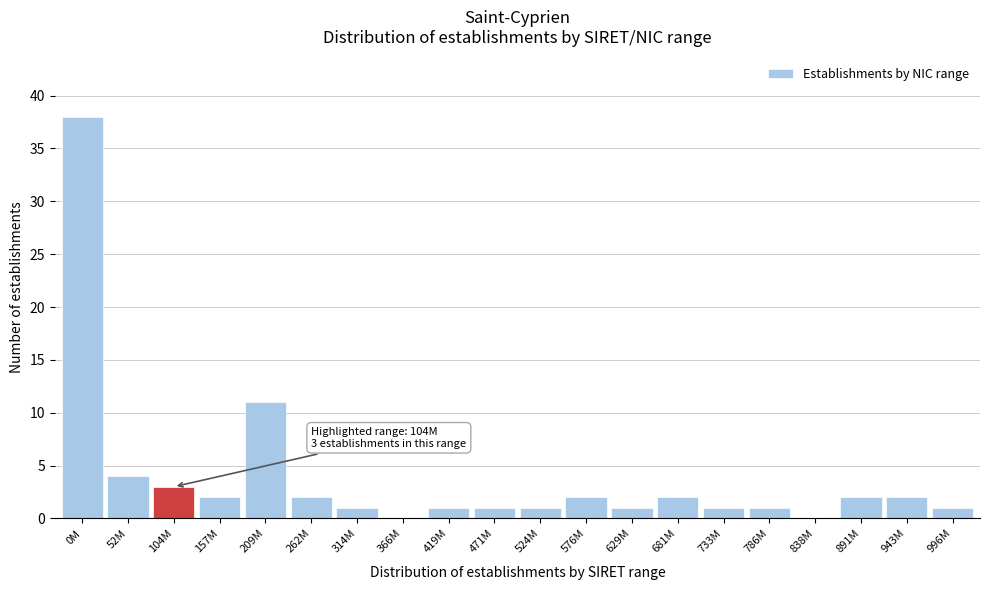

Reading left to right, transcribe all the data shown in this chart.

0M=38	52M=4	104M=3	157M=2	209M=11	262M=2	314M=1	366M=0	419M=1	471M=1	524M=1	576M=2	629M=1	681M=2	733M=1	786M=1	838M=0	891M=2	943M=2	996M=1